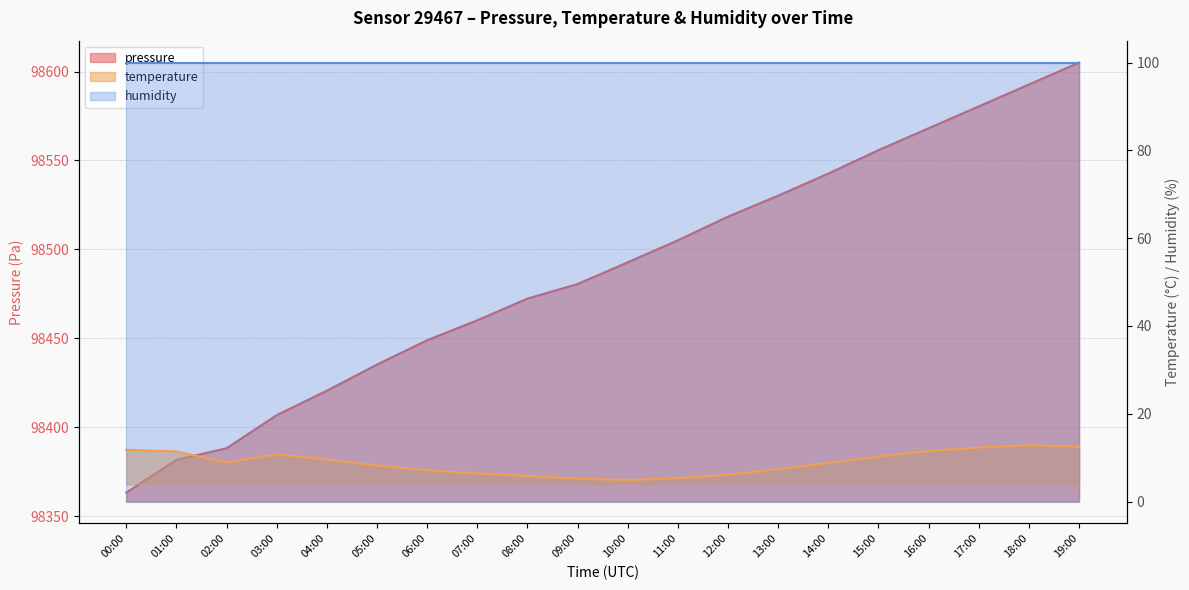

Reading left to right, transcribe all the data shown in this chart.

pressure: 98363.2	98381.6	98388.1	98406.8	98420.5	98435.2	98448.9	98460.1	98472.3	98480.5	98492.7	98505.1	98518.4	98530.2	98542.6	98555.8	98568.1	98580.4	98592.7	98605.0
temperature: 11.8	11.4	8.9	10.8	9.5	8.2	7.1	6.4	5.8	5.2	4.9	5.3	6.1	7.4	8.8	10.2	11.5	12.3	12.8	12.5